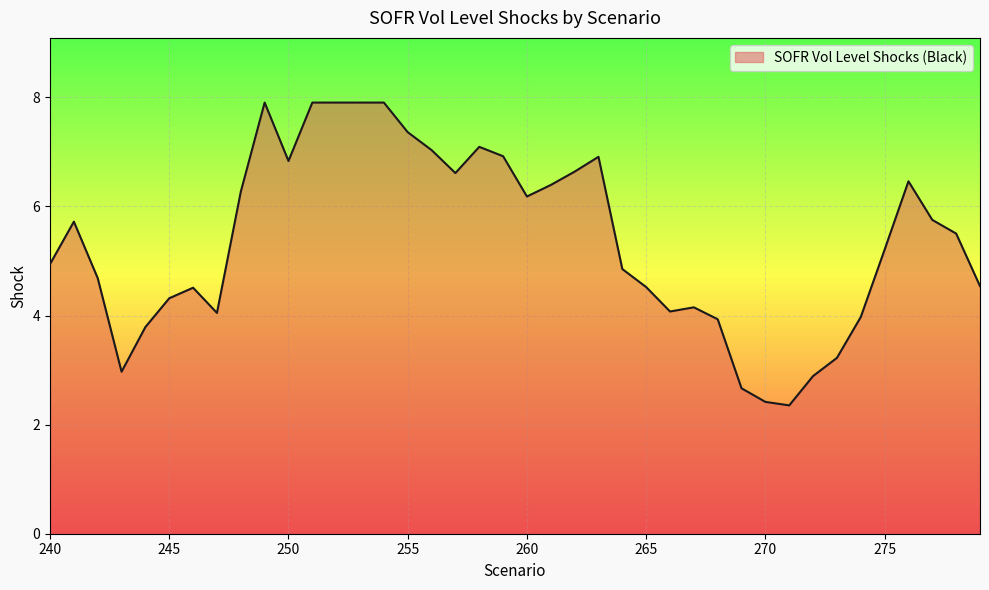

What is the maximum value shown in the chart?

7.9